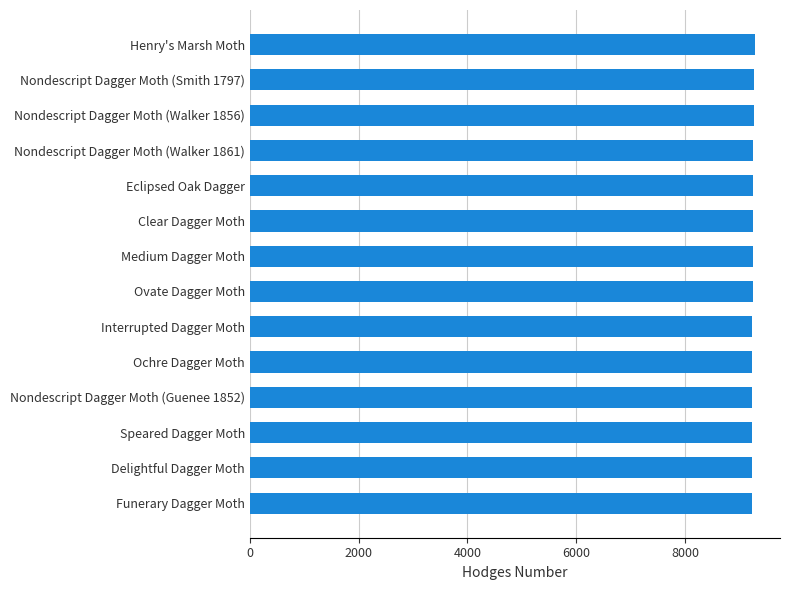

What is the greatest value displayed?

9280